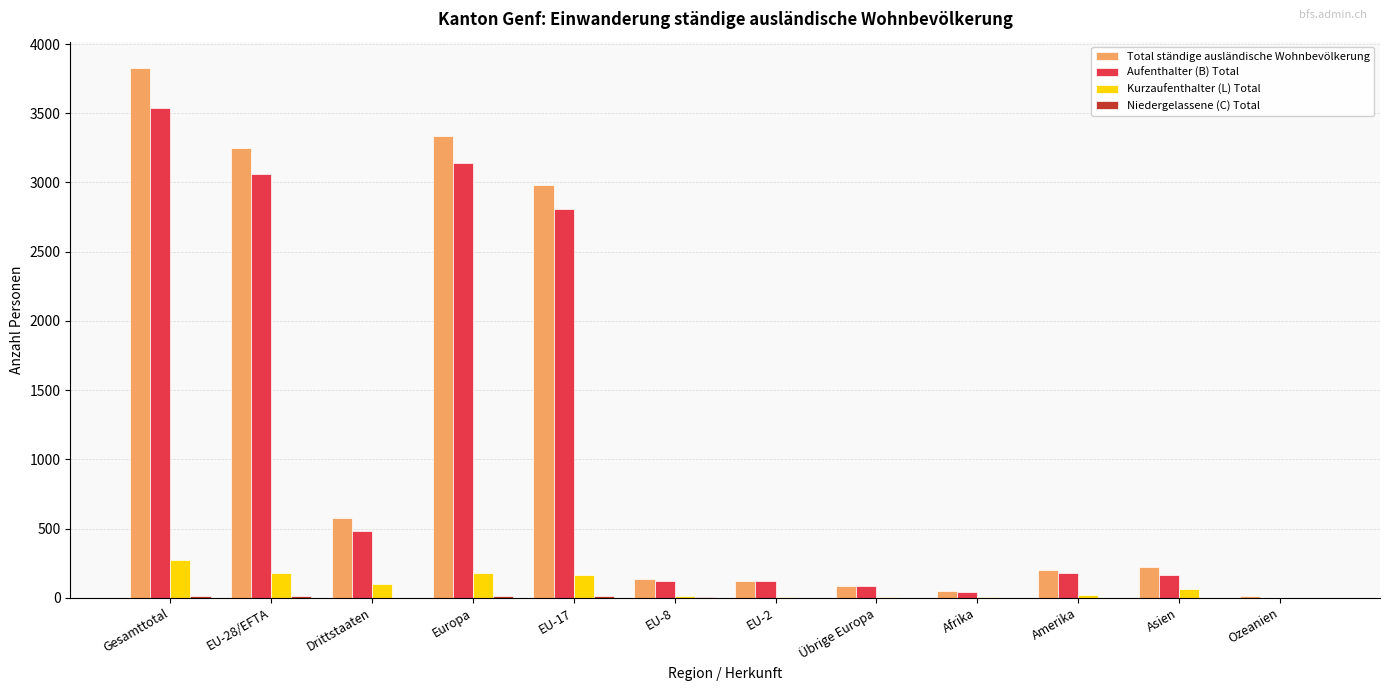

The Aufenthalter (B) Total series shows 4691 at EU-17. True or false?

False